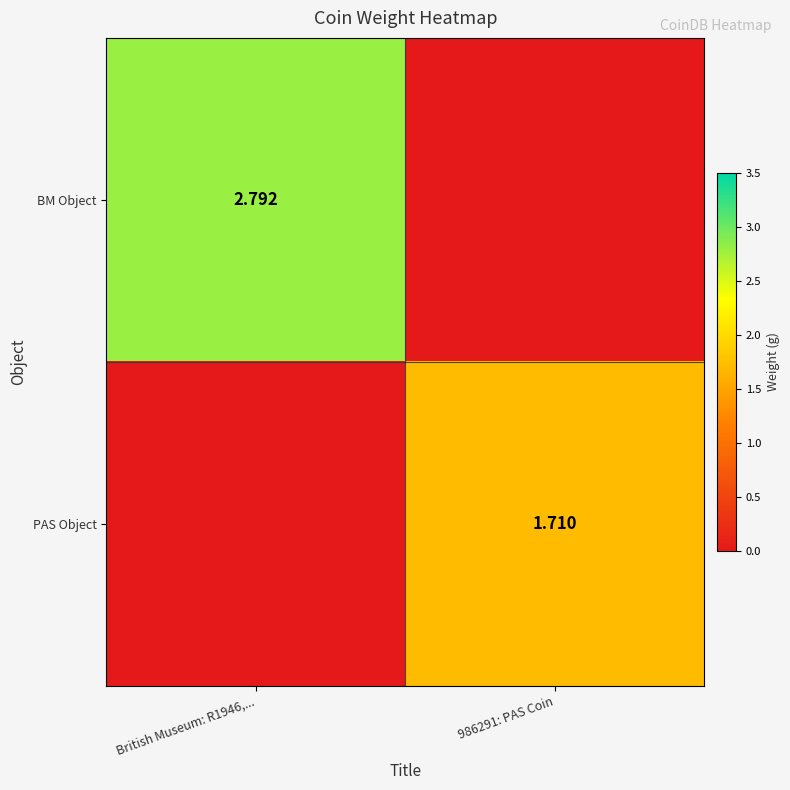

What is the greatest value displayed?

2.8